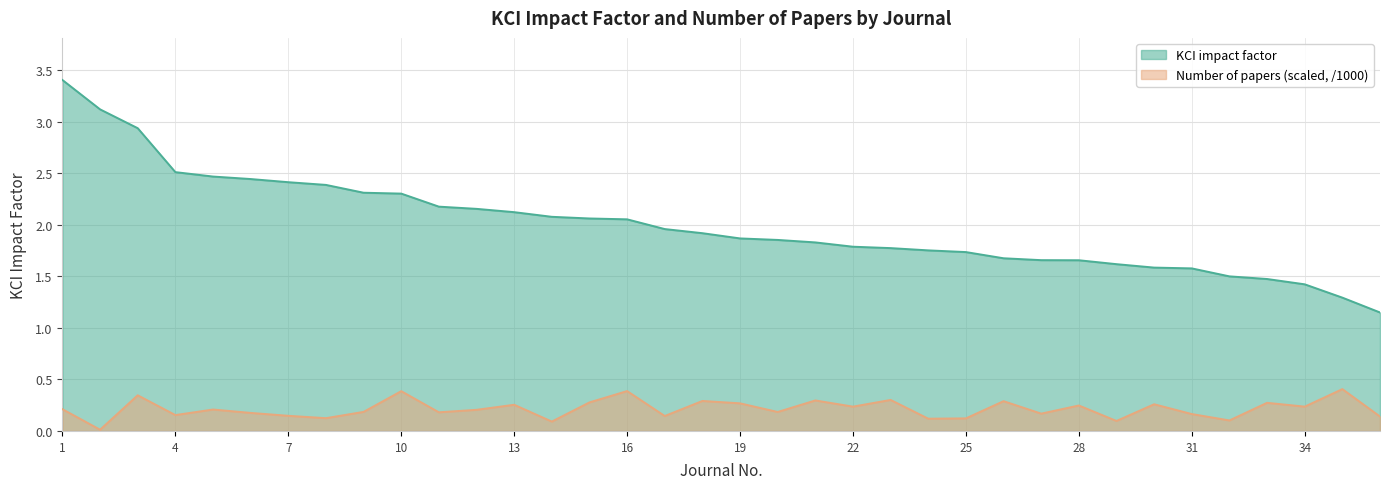

Which series changed the most between 1 and 6?

KCI impact factor